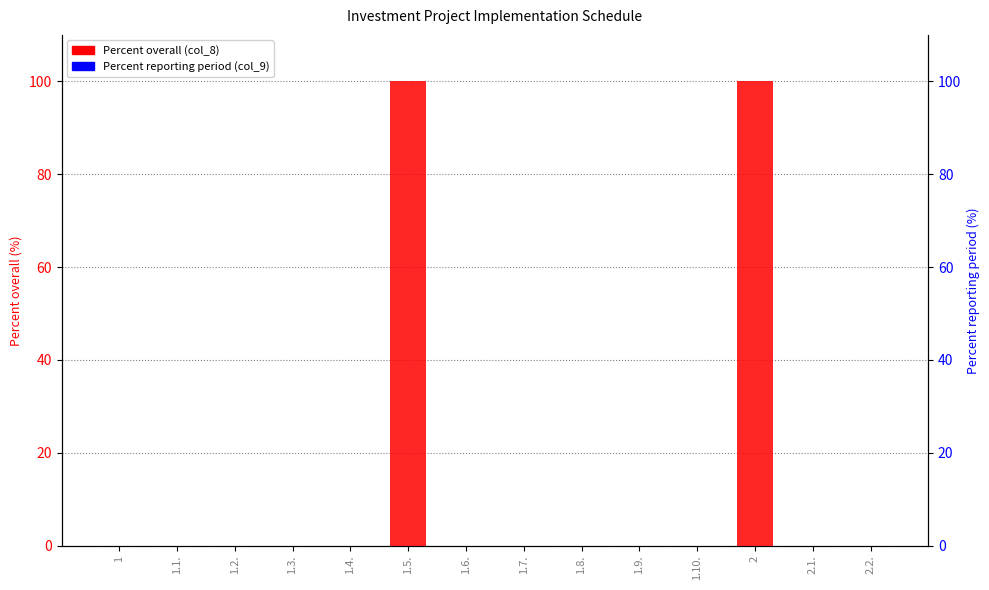

List the series in order of their overall mean, highest first.

Percent overall (col_8), Percent reporting period (col_9)